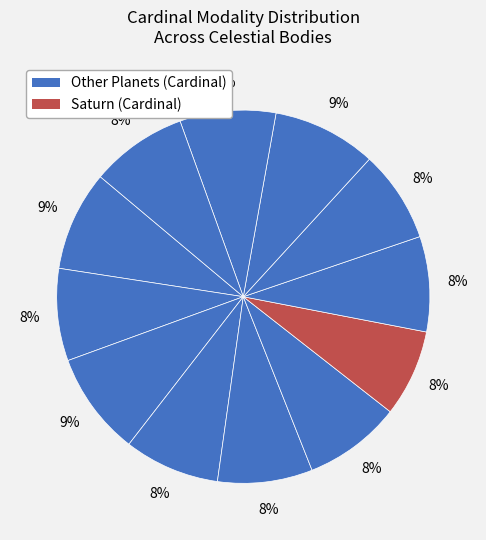

To the nearest percent, what is the difference between the largest and smallest slice percentages?

1%